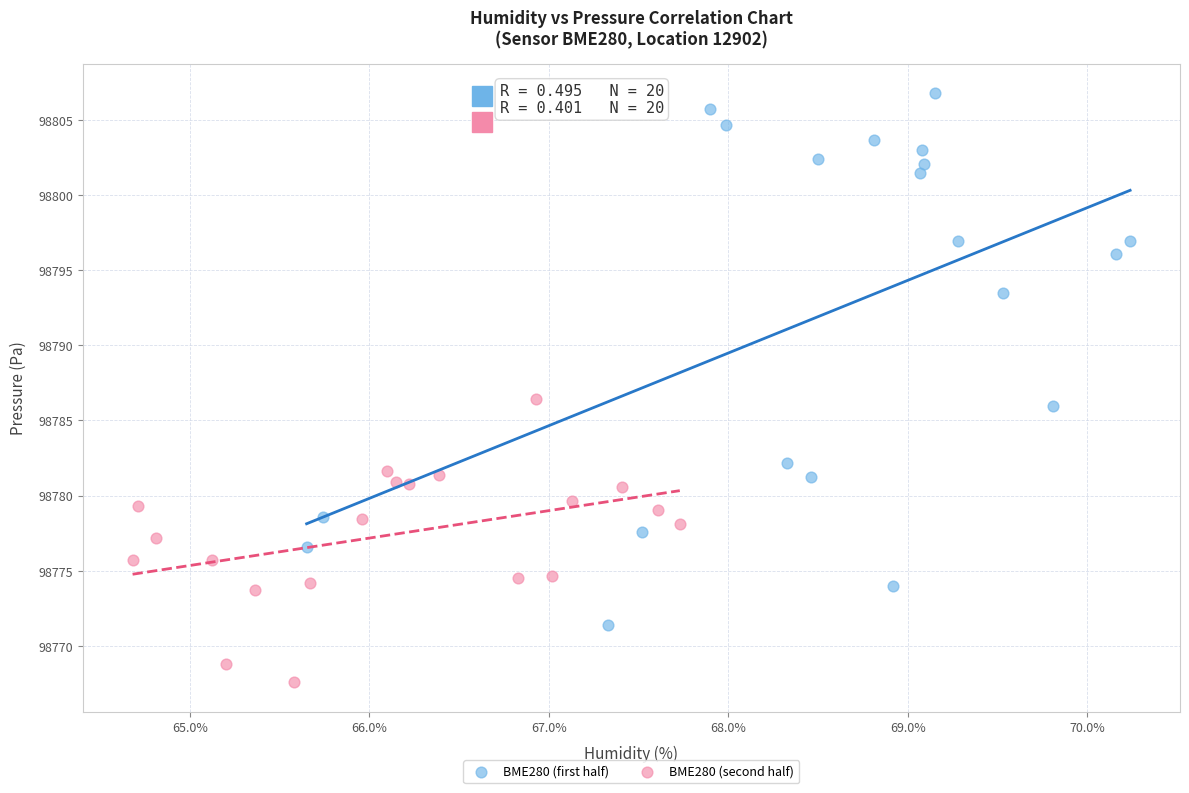

Which series contains the lowest Y value?

BME280 (second half)